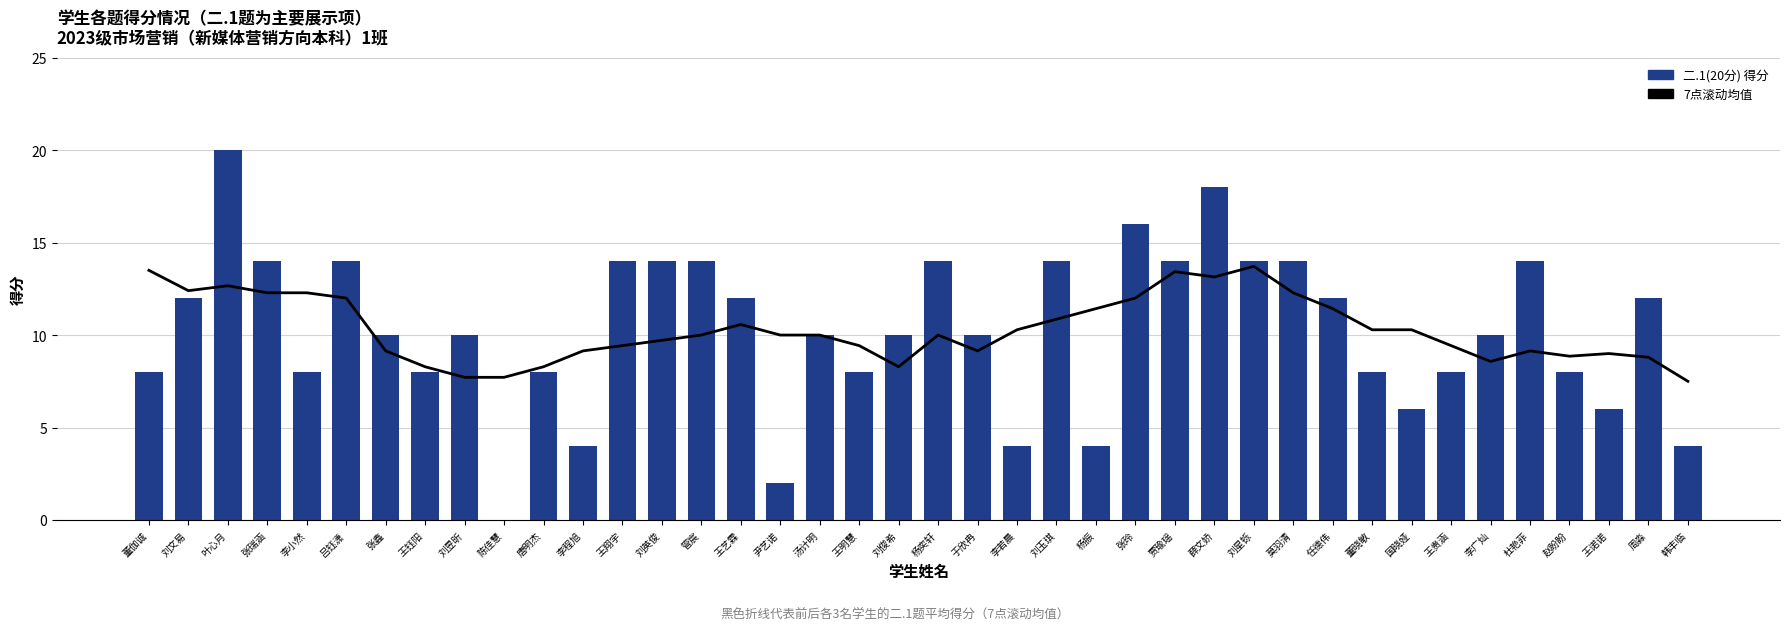

What is the label of the 35th bar from the right?

吕钰潇